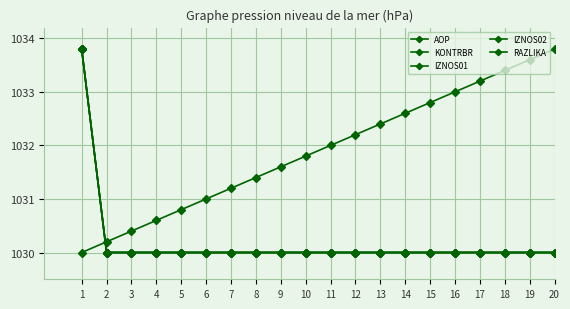

Does the chart display data point markers on the line(s)?

Yes